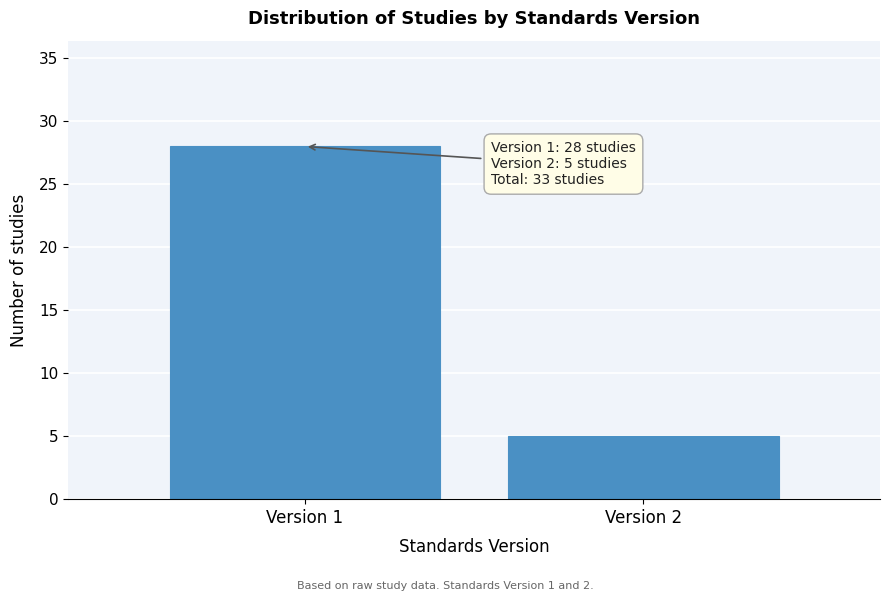

Reading left to right, list all the values displayed in this chart.

28	5